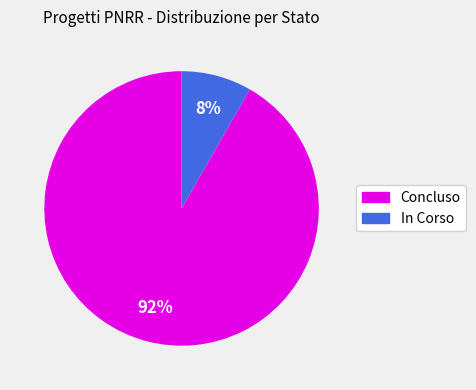

Do Concluso and In Corso together represent more than half of the pie?

Yes